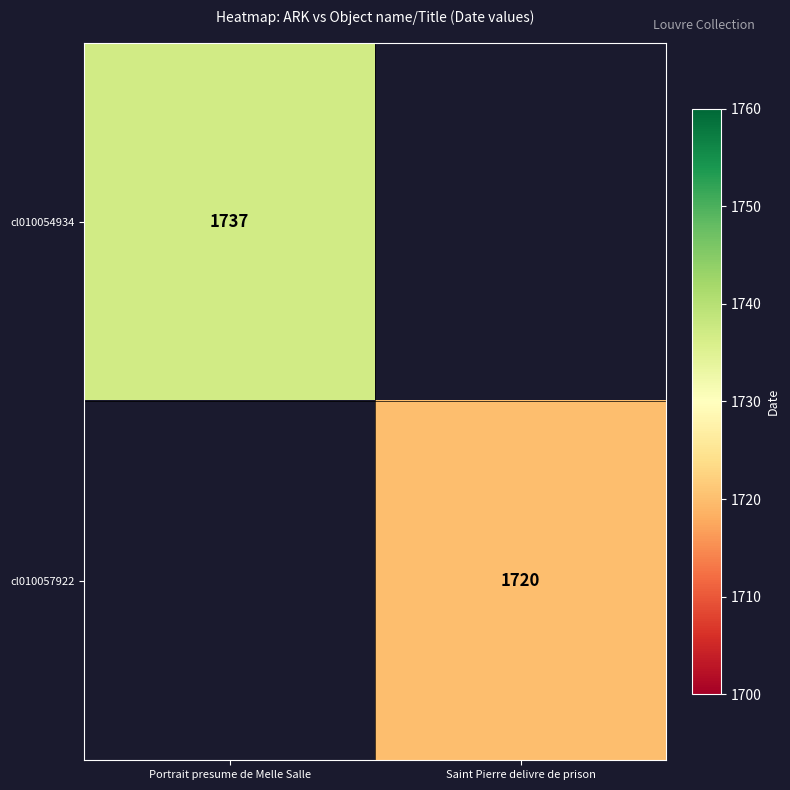

The cl010057922 series shows 2469 at Saint Pierre delivre de prison. True or false?

False